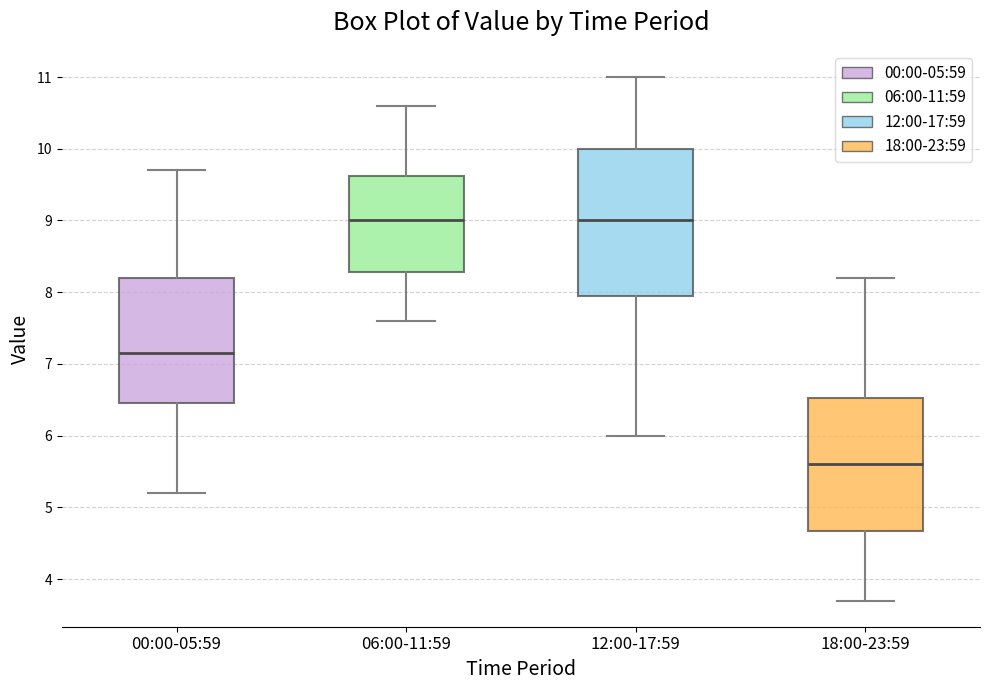

Reading left to right, transcribe this box plot: for each box, give where its median line is, the range the box spans, and where its two whiskers end, as read against the y-axis. The values are not printed on the chart, so give them approximately, as read against the axis.

00:00-05:59: median 7.2, box 6.5 to 8.2, whiskers 5.2 to 9.7
06:00-11:59: median 9.0, box 8.3 to 9.6, whiskers 7.6 to 10.6
12:00-17:59: median 9.0, box 8.0 to 10.0, whiskers 6.0 to 11.0
18:00-23:59: median 5.6, box 4.7 to 6.5, whiskers 3.7 to 8.2